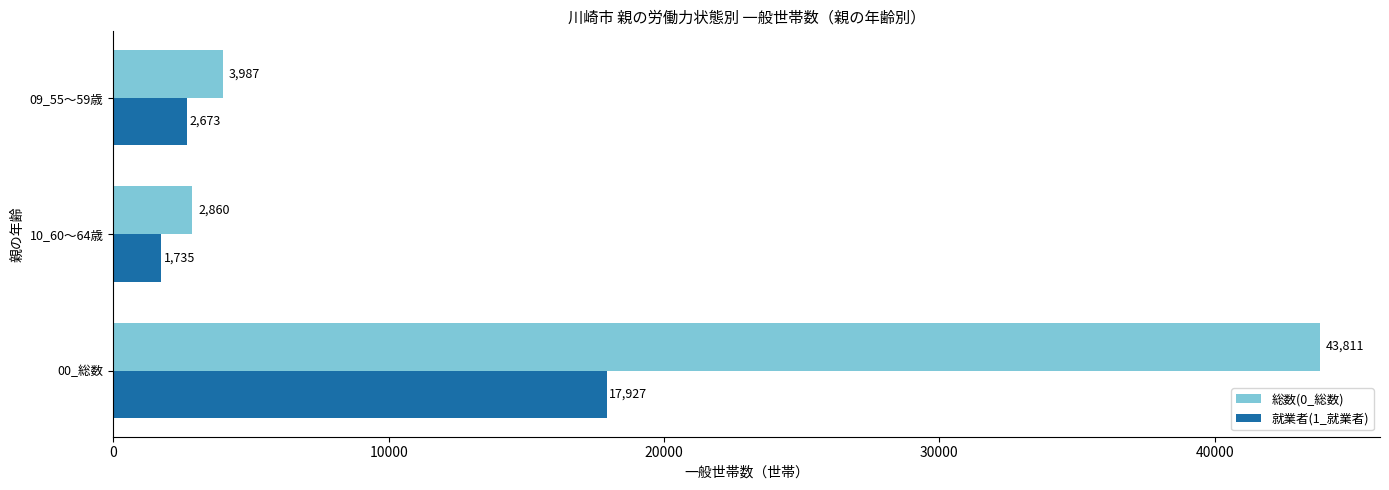

What is the difference between the maximum and minimum values in the 就業者(1_就業者) series?

16192